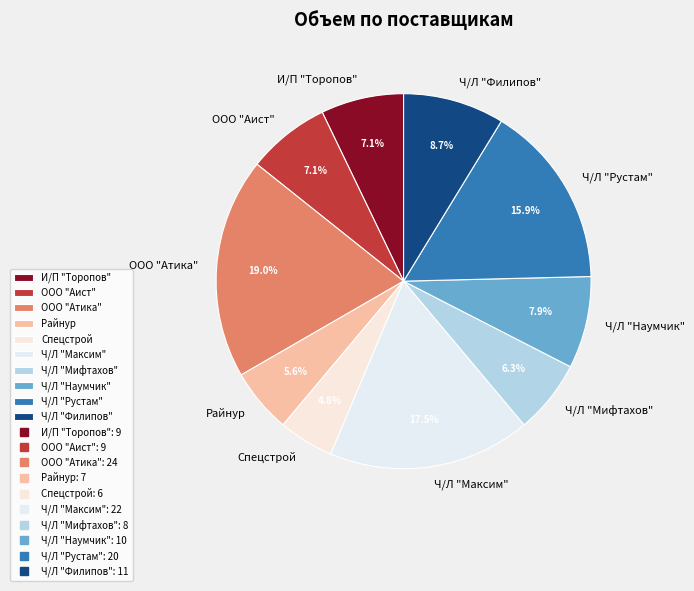

Which slice is the smallest?

Спецстрой